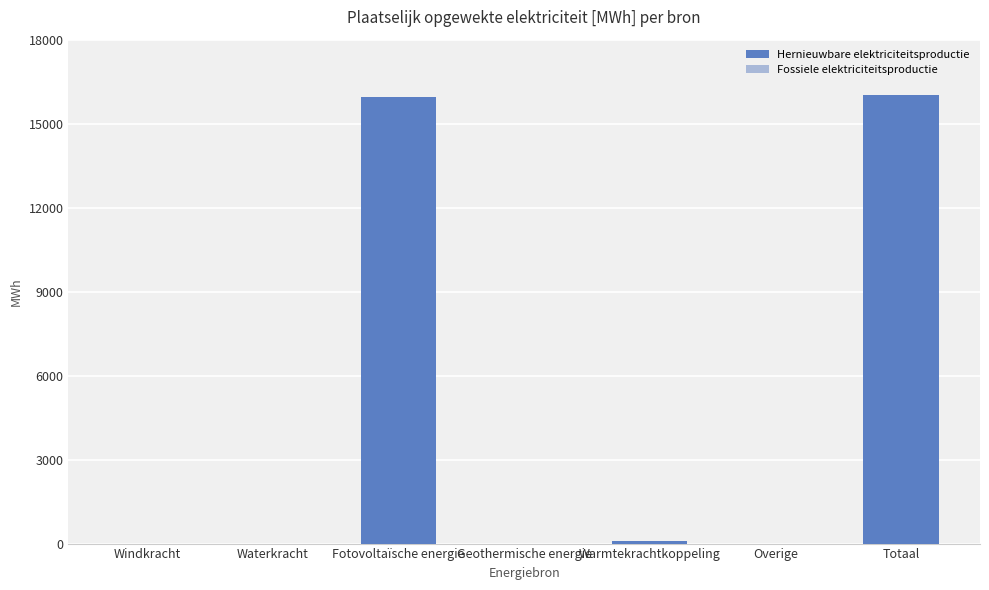

What is the change in value from Windkracht to Totaal?

+16038.6